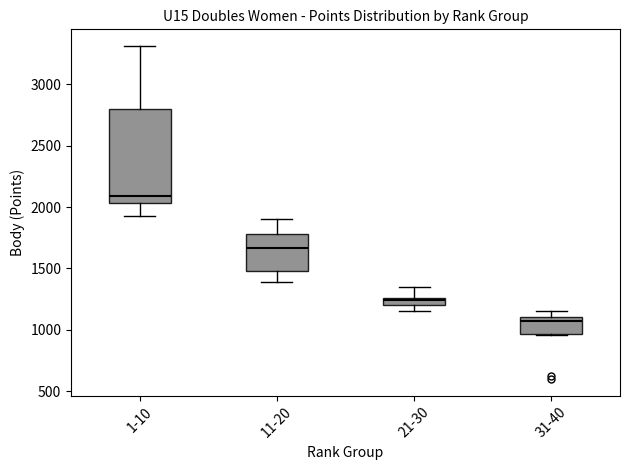

Which box is the tallest, from its lower edge to its upper edge?

1-10